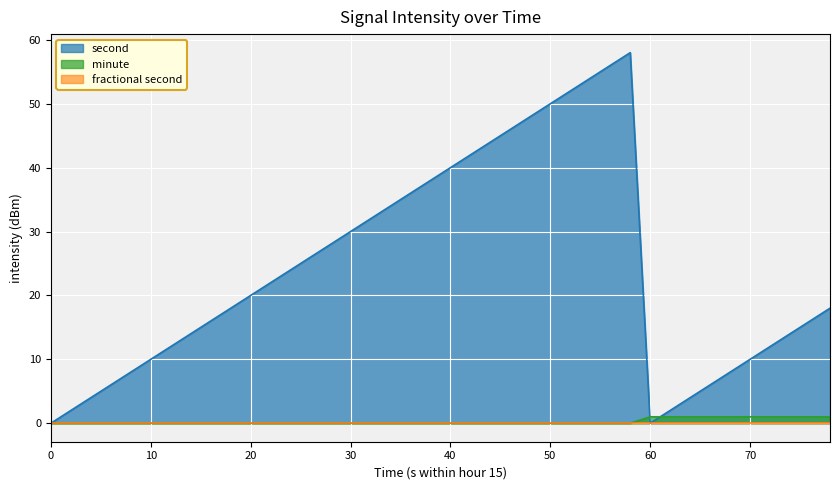

After their last crossing, which series has the higher values: minute or second?

second